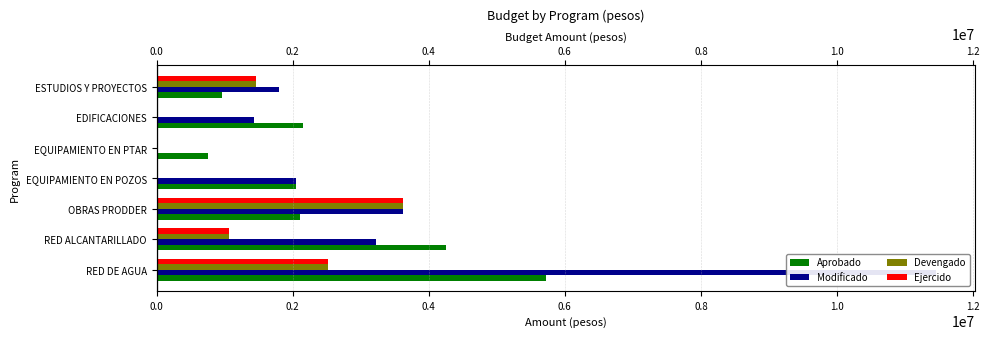

What is the difference between the Aprobado values at RED ALCANTARILLADO and ESTUDIOS Y PROYECTOS?

3295942.3